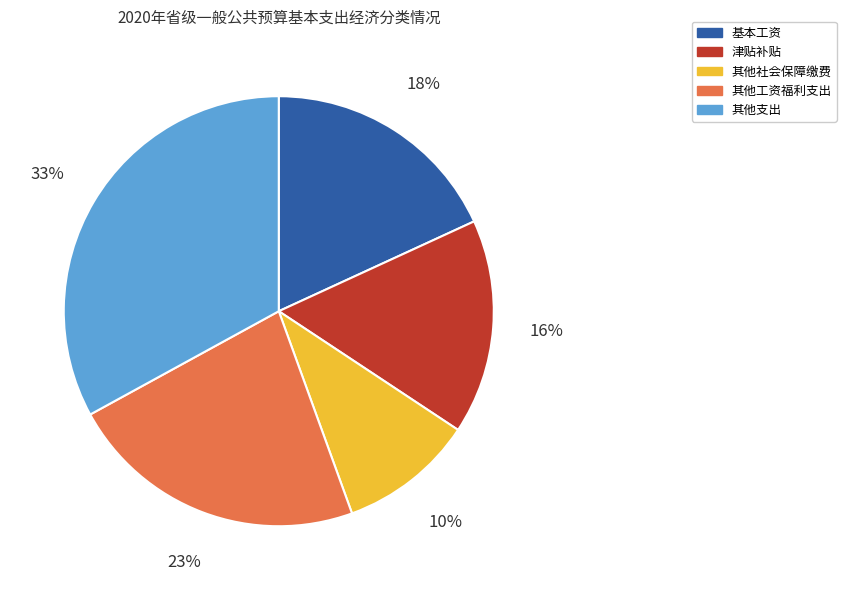

The 其他社会保障缴费 slice represents 21% of the pie. True or false?

False